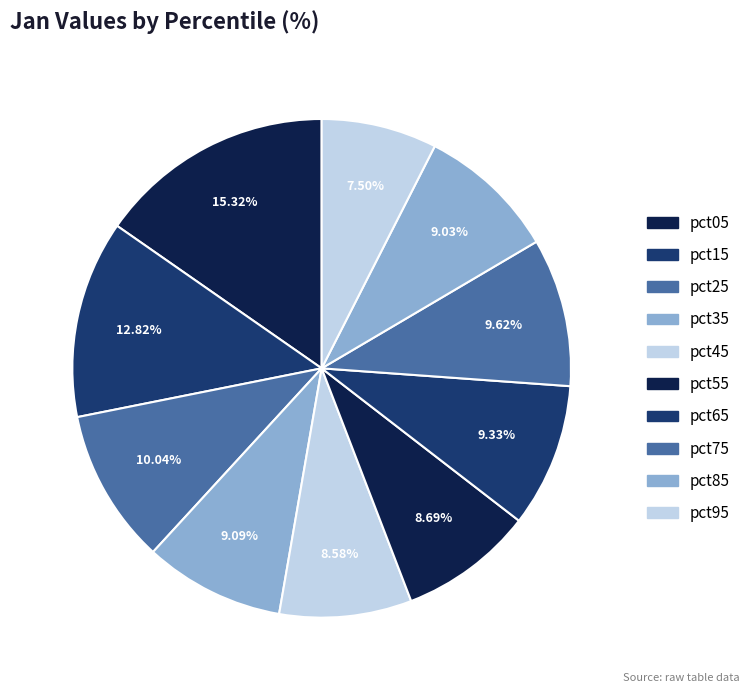

To the nearest percent, what portion does pct25 represent?

10%